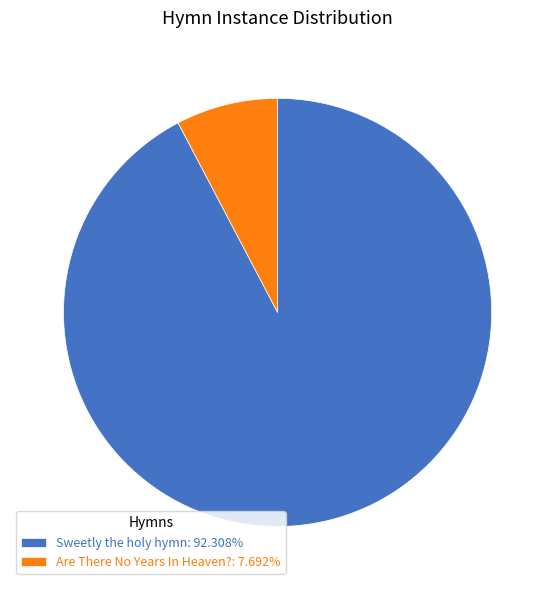

What is the largest slice in the pie chart?

Sweetly the holy hymn